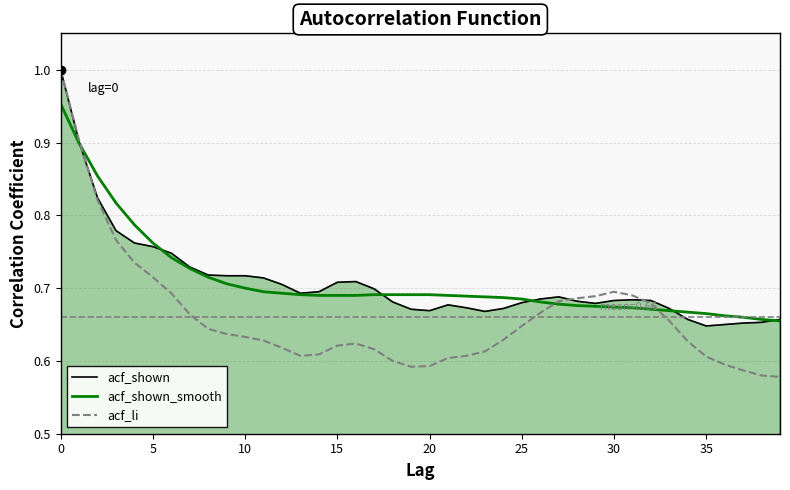

Which series has the largest range (max minus min)?

acf_li